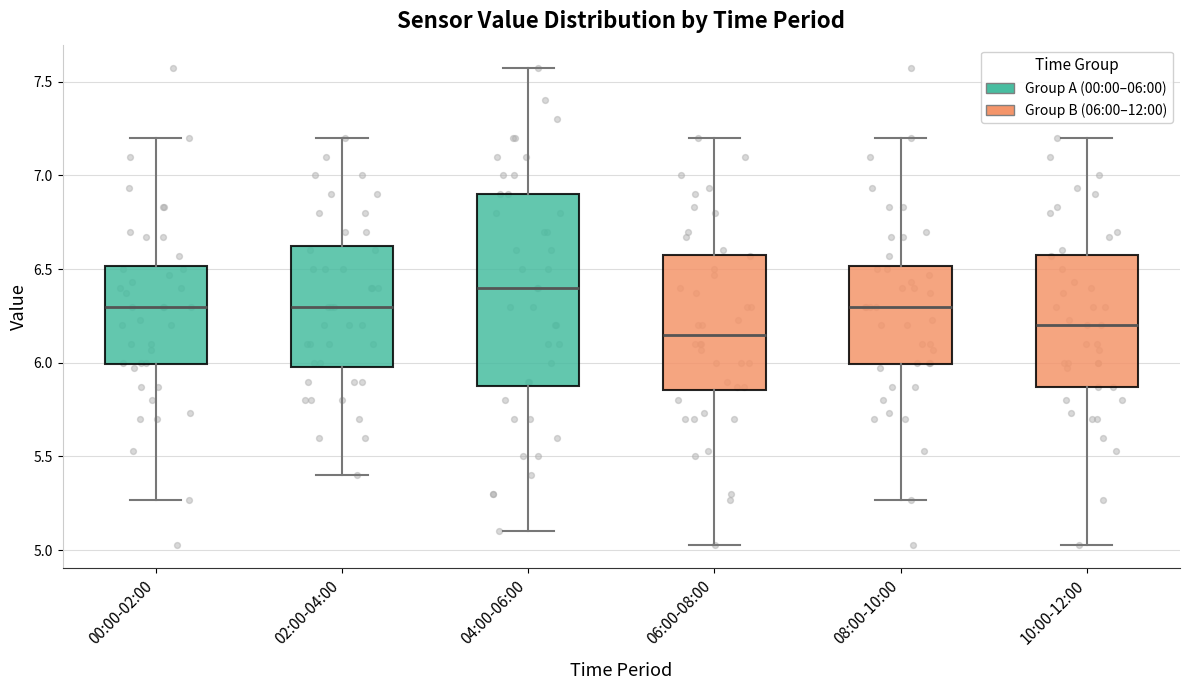

Which box is the tallest, from its lower edge to its upper edge?

04:00-06:00